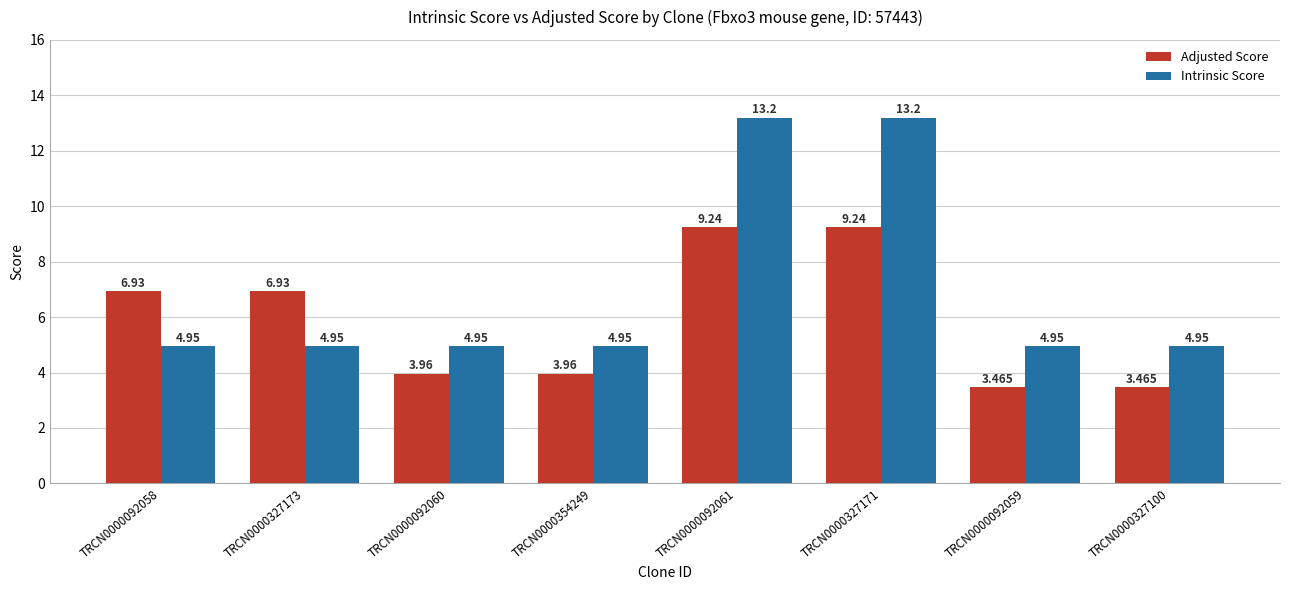

What is the approximate value of Intrinsic Score at TRCN0000092061?

13.2